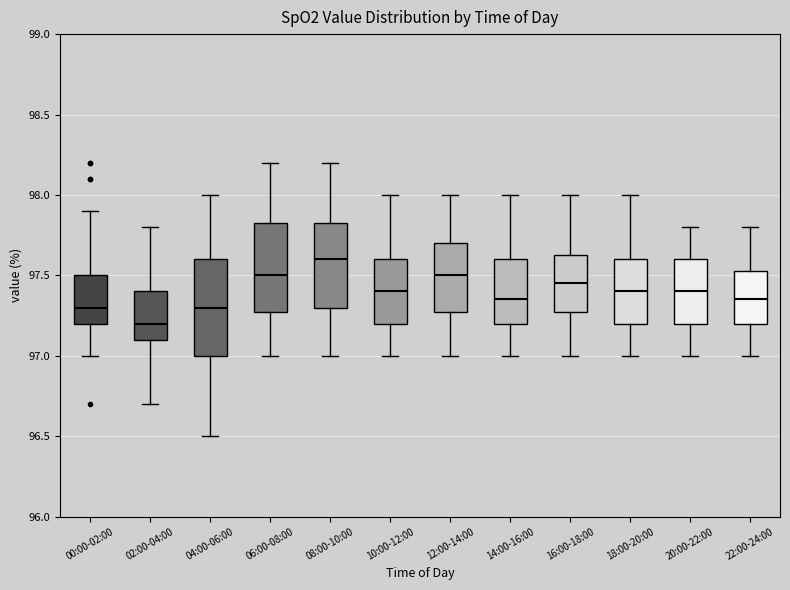

Reading left to right, read every box against the y-axis: the position of its median line, the range the box covers, and the ends of its whiskers. The values are not printed on the chart, so give them approximately, as read against the axis.

00:00-02:00: median 97.30, box 97.20 to 97.50, whiskers 97.00 to 97.90
02:00-04:00: median 97.20, box 97.10 to 97.40, whiskers 96.70 to 97.80
04:00-06:00: median 97.30, box 97.00 to 97.60, whiskers 96.50 to 98.00
06:00-08:00: median 97.50, box 97.30 to 97.85, whiskers 97.00 to 98.20
08:00-10:00: median 97.60, box 97.30 to 97.85, whiskers 97.00 to 98.20
10:00-12:00: median 97.40, box 97.20 to 97.60, whiskers 97.00 to 98.00
12:00-14:00: median 97.50, box 97.30 to 97.70, whiskers 97.00 to 98.00
14:00-16:00: median 97.35, box 97.20 to 97.60, whiskers 97.00 to 98.00
16:00-18:00: median 97.45, box 97.30 to 97.65, whiskers 97.00 to 98.00
18:00-20:00: median 97.40, box 97.20 to 97.60, whiskers 97.00 to 98.00
20:00-22:00: median 97.40, box 97.20 to 97.60, whiskers 97.00 to 97.80
22:00-24:00: median 97.35, box 97.20 to 97.55, whiskers 97.00 to 97.80